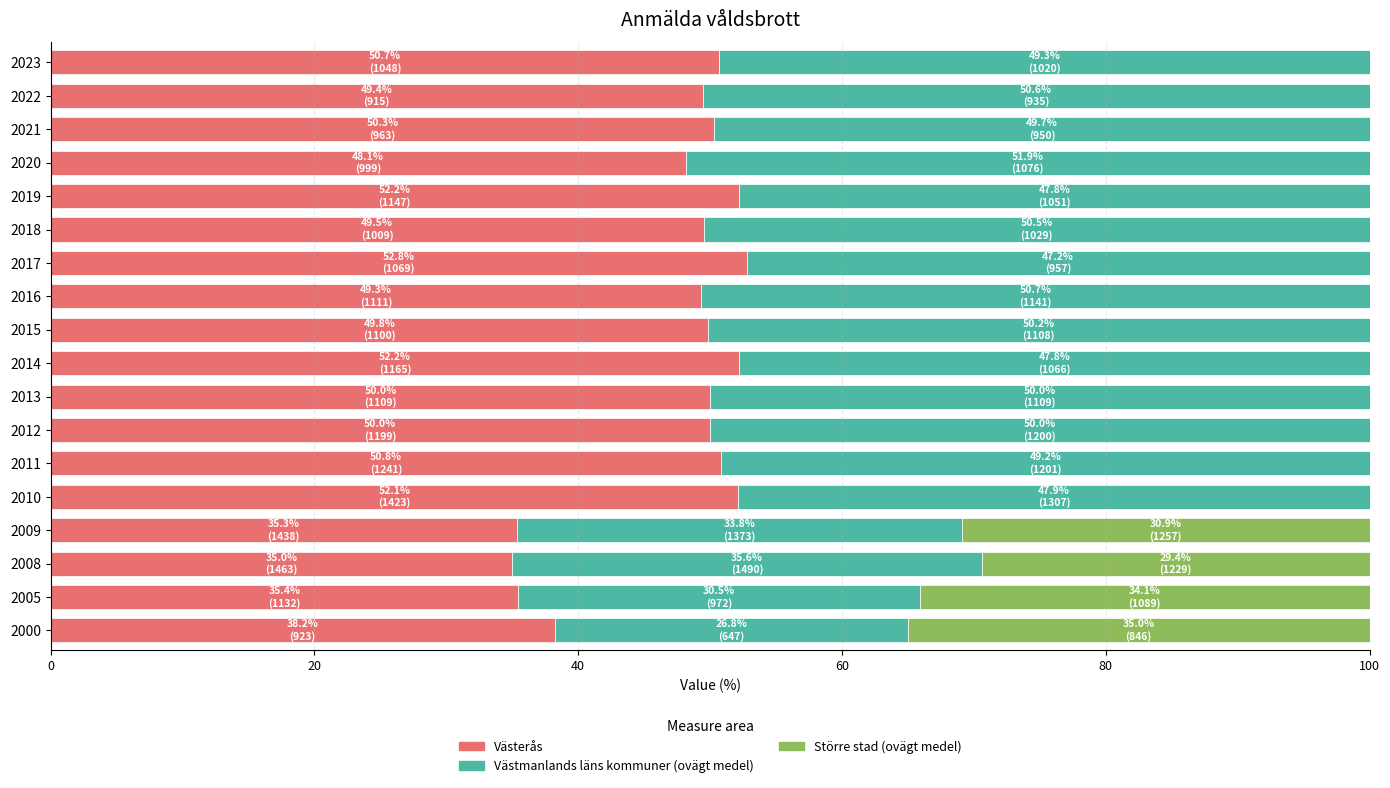

What is the highest value of the Västerås series?

52.8